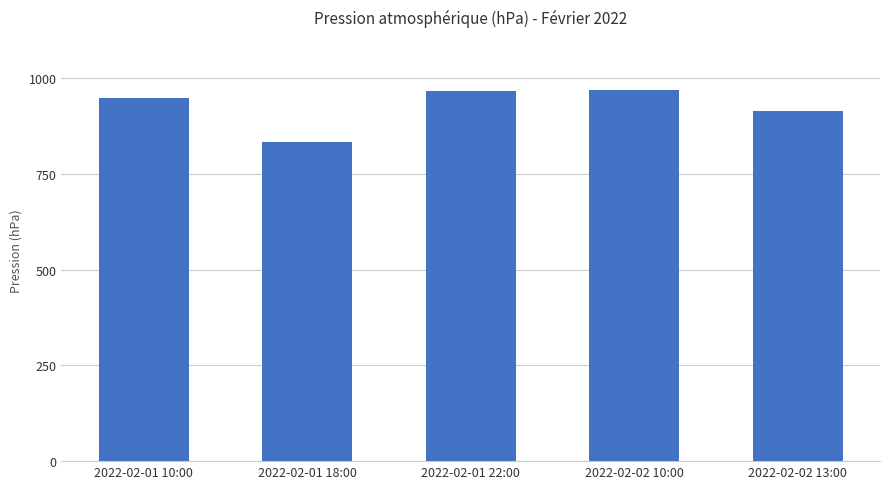

What is the label of the 5th bar from the right?

2022-02-01 10:00